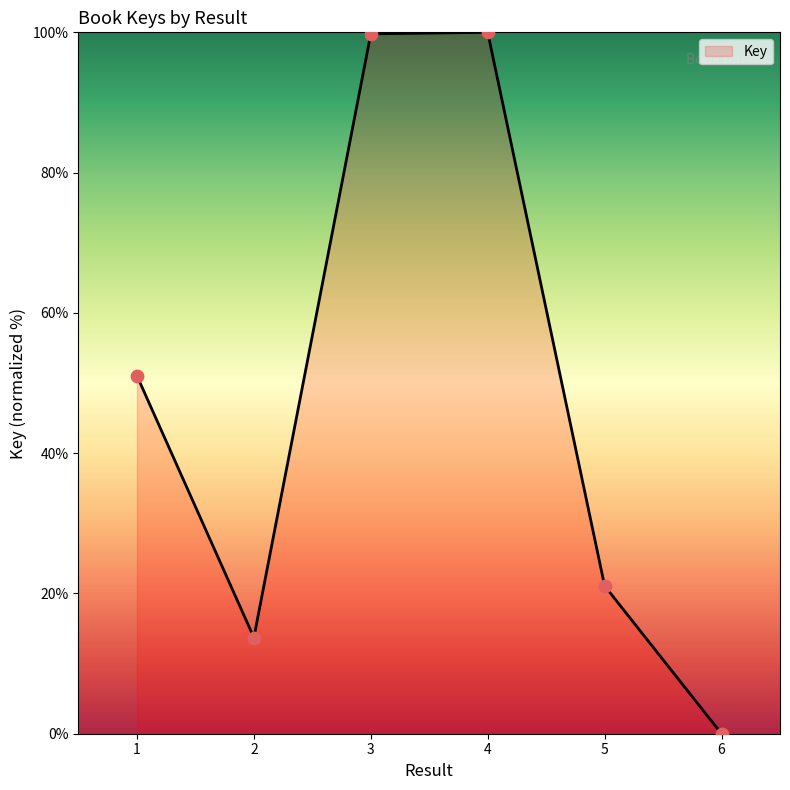

Which has a higher value, 5 or 1?

1